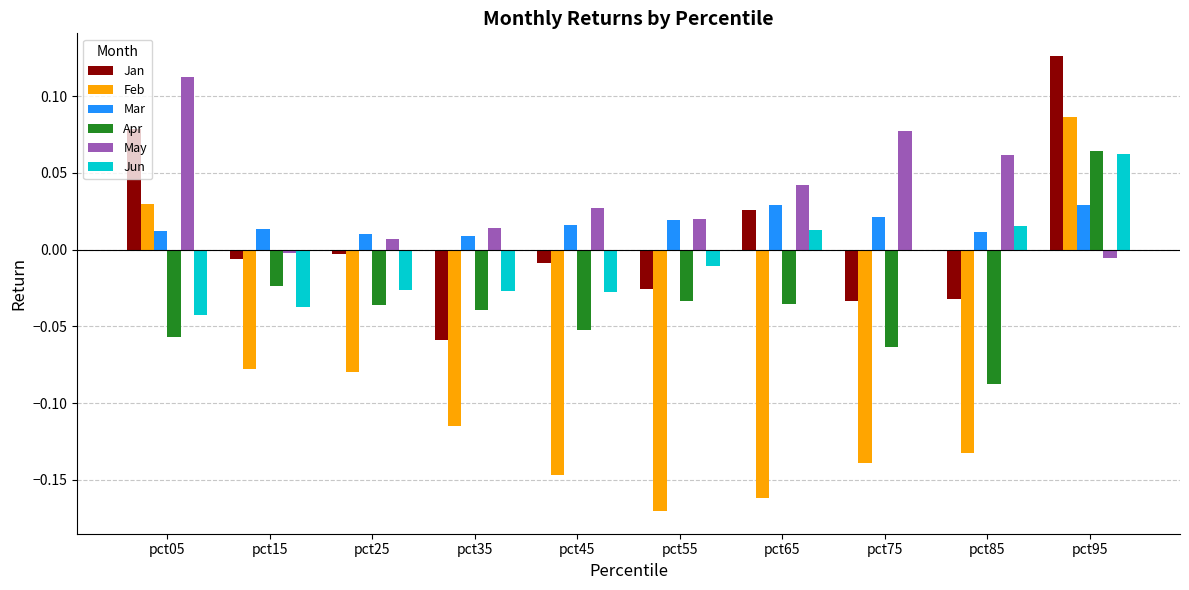

How many values in the Apr series exceed 0?

1